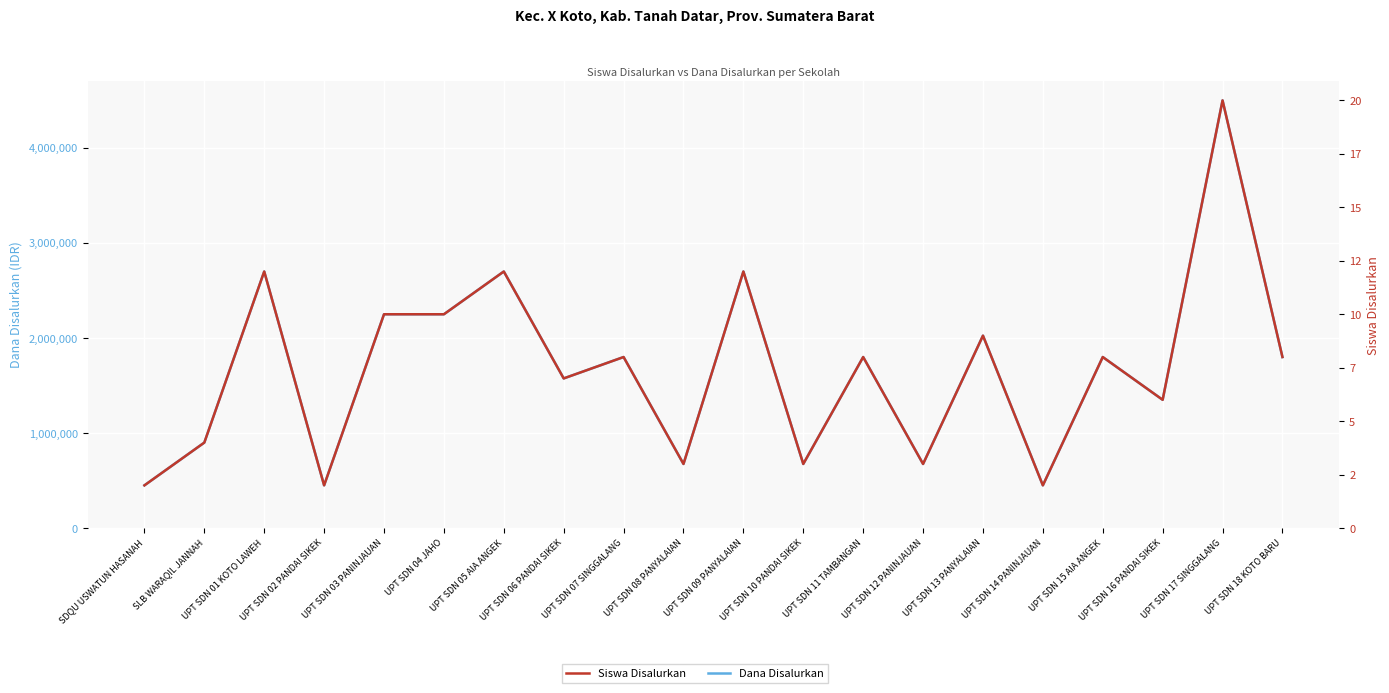

What is the label of the 15th point from the right?

UPT SDN 04 JAHO